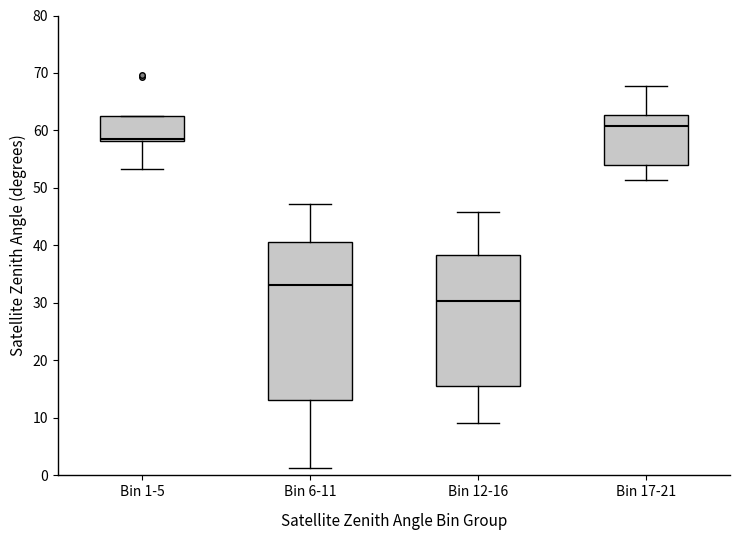

Reading left to right, transcribe this box plot: for each box, give where its median line is, the range the box spans, and where its two whiskers end, as read against the y-axis. The values are not printed on the chart, so give them approximately, as read against the axis.

Bin 1-5: median 59, box 58 to 63, whiskers 53 to 63
Bin 6-11: median 33, box 13 to 41, whiskers 1 to 47
Bin 12-16: median 30, box 16 to 38, whiskers 9 to 46
Bin 17-21: median 61, box 54 to 63, whiskers 51 to 68